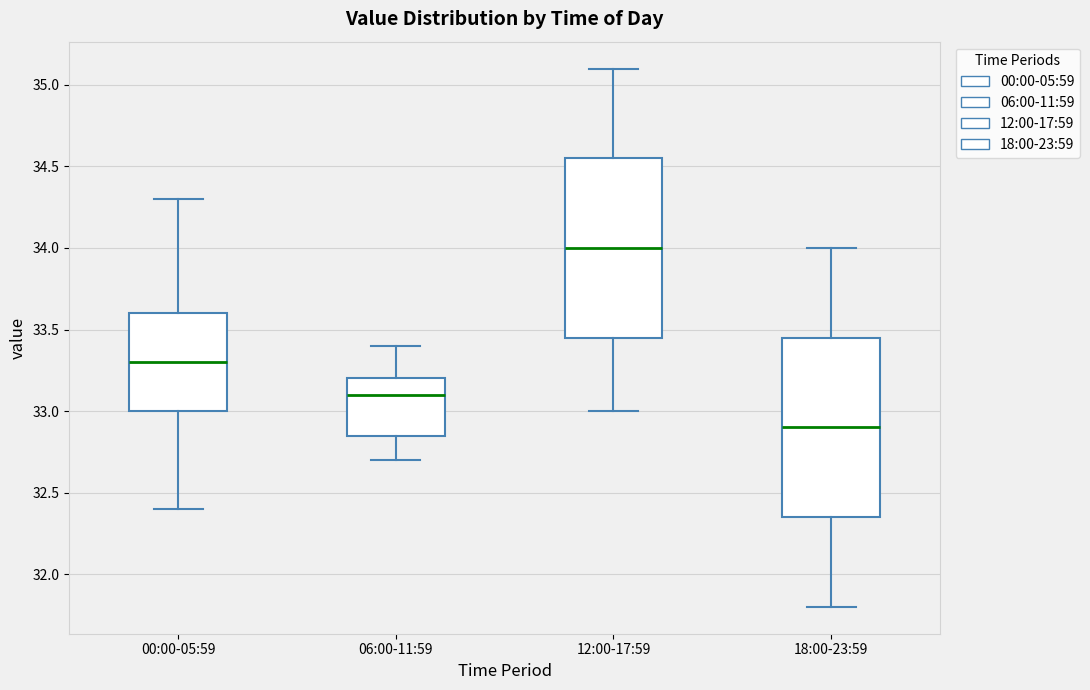

Which box's median line is the highest?

12:00-17:59